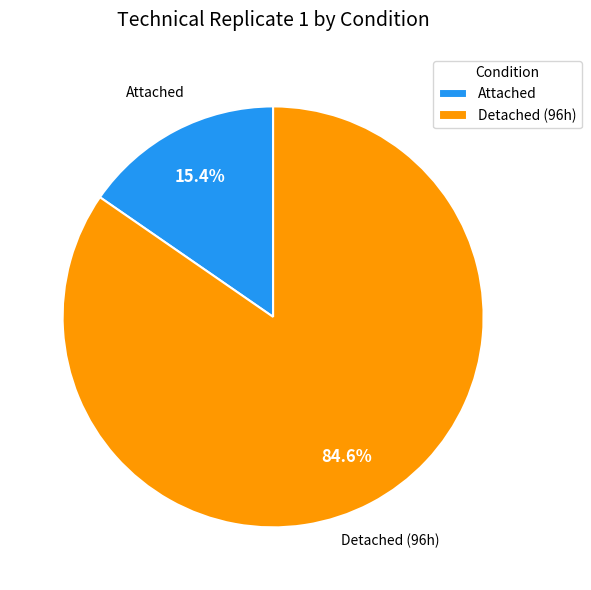

To the nearest percent, what is the combined percentage of Detached (96h) and Attached?

100%